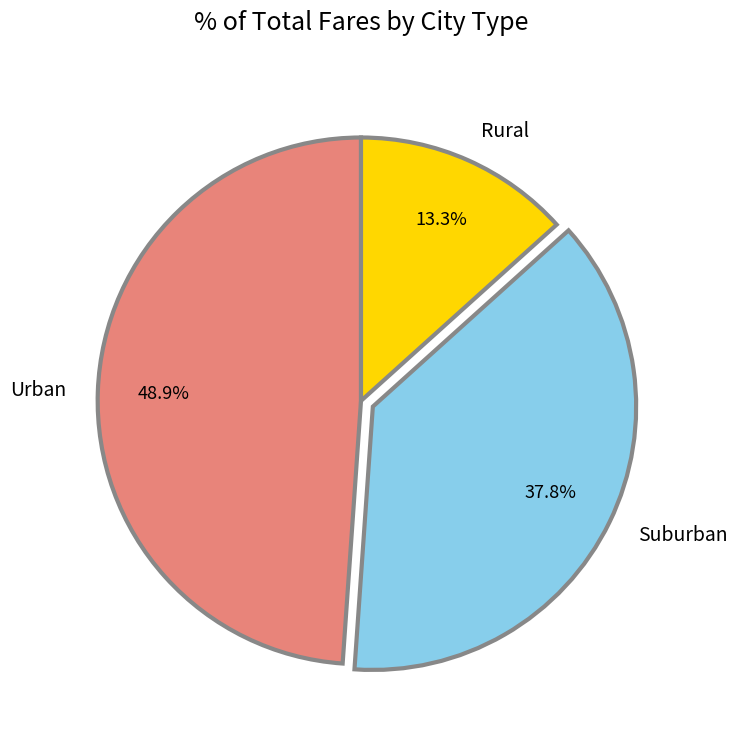

Between Suburban and Urban, which is larger?

Urban